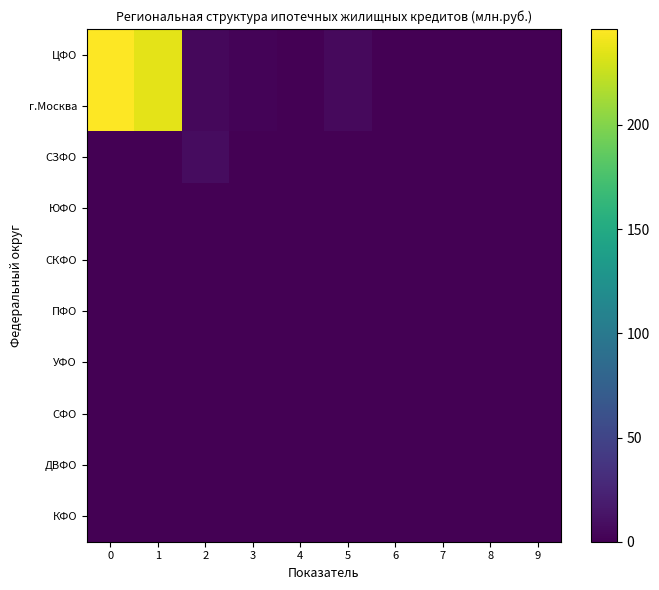

Between 4 and 7, which is larger?

4